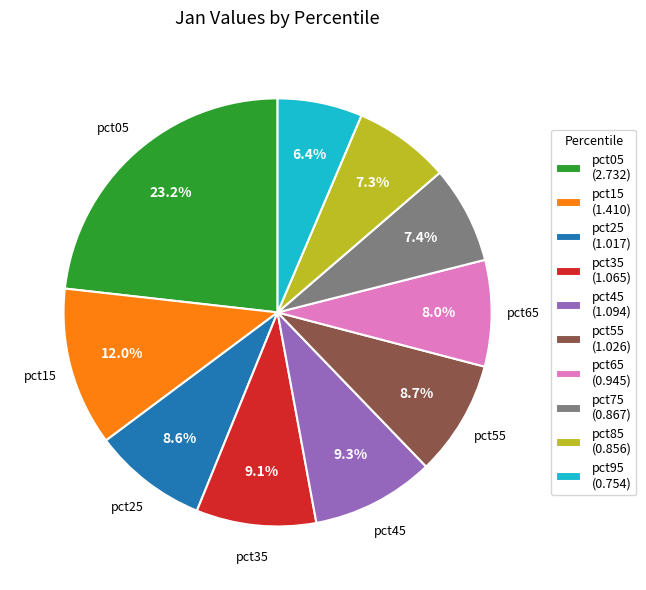

To the nearest percent, what is the difference between the largest and smallest slice percentages?

17%